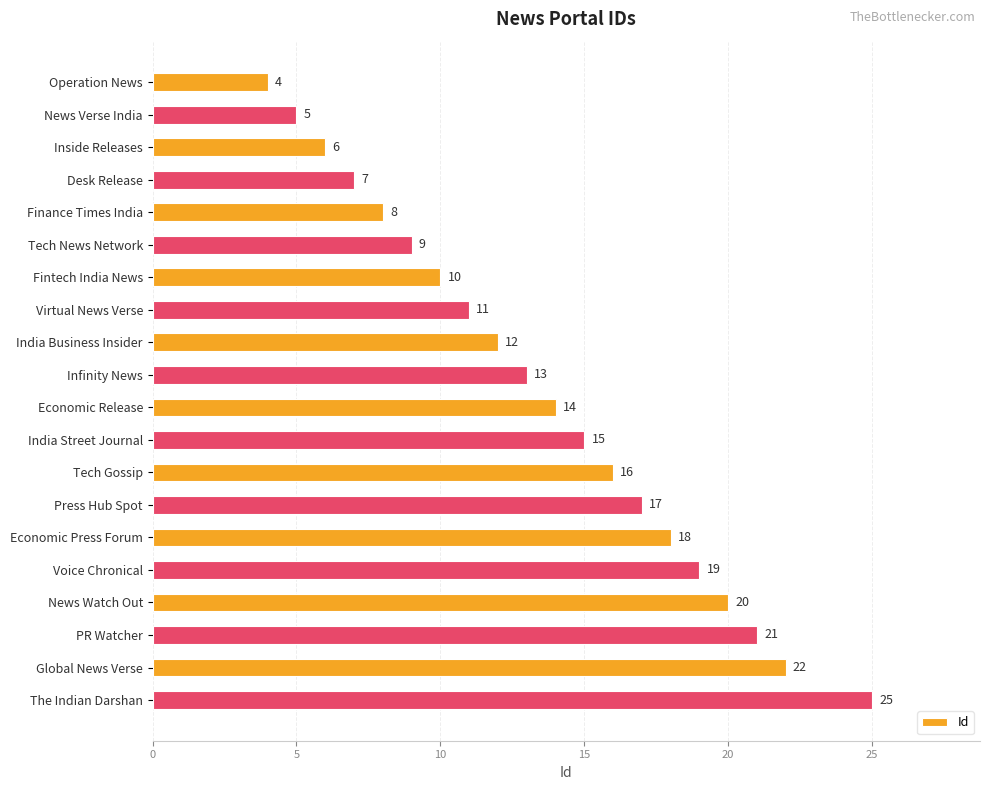

What is the minimum value shown in the chart?

4